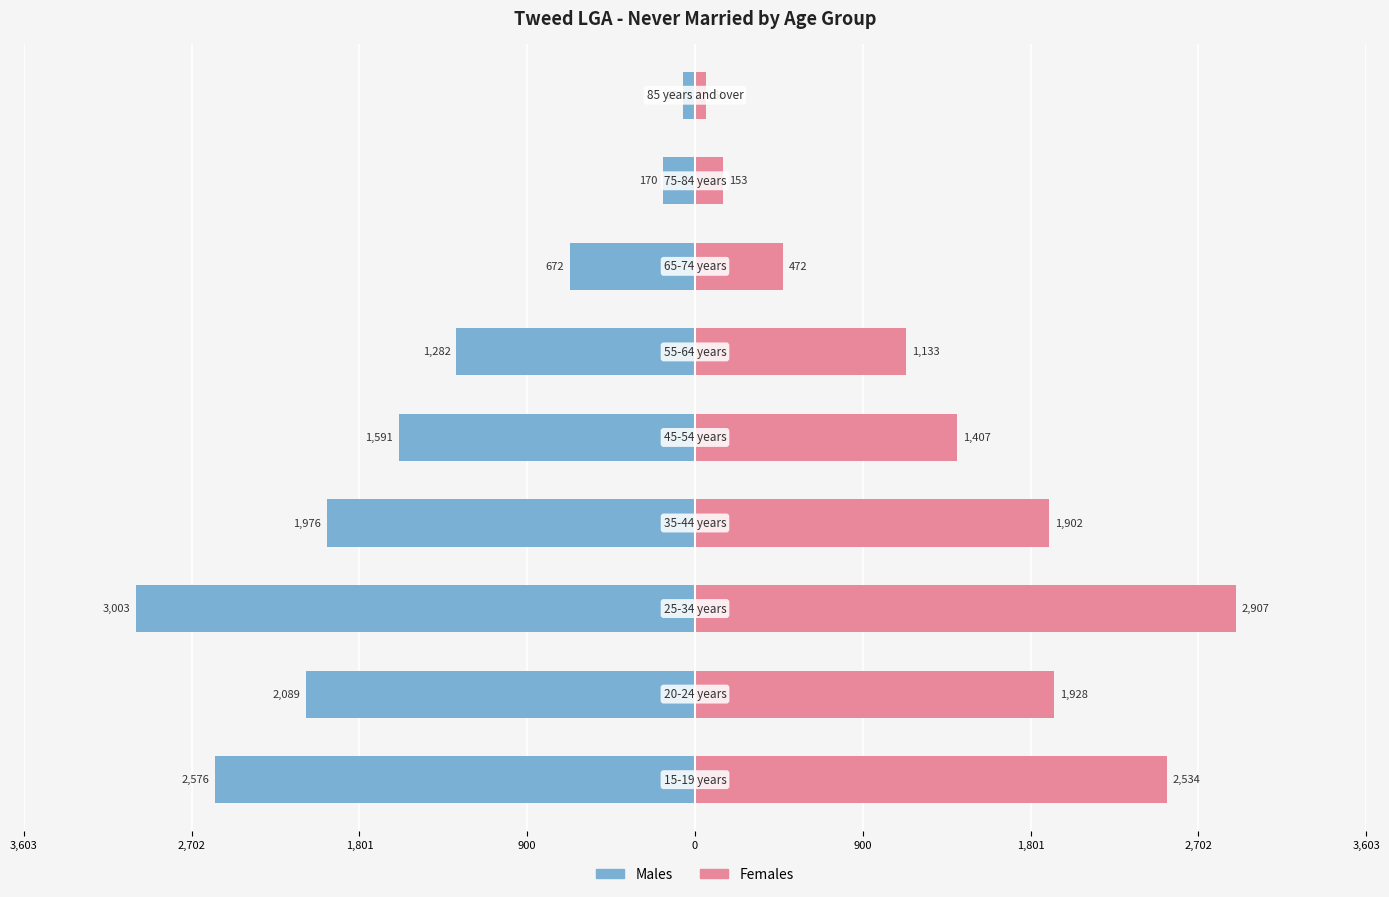

Reading left to right, list all the values displayed in this chart.

Males: 3,603=-2576	2,702=-2089	1,801=-3003	900=-1976	0=-1591	900=-1282	1,801=-672	2,702=-170	3,603=-65
Females: 3,603=2534	2,702=1928	1,801=2907	900=1902	0=1407	900=1133	1,801=472	2,702=153	3,603=61